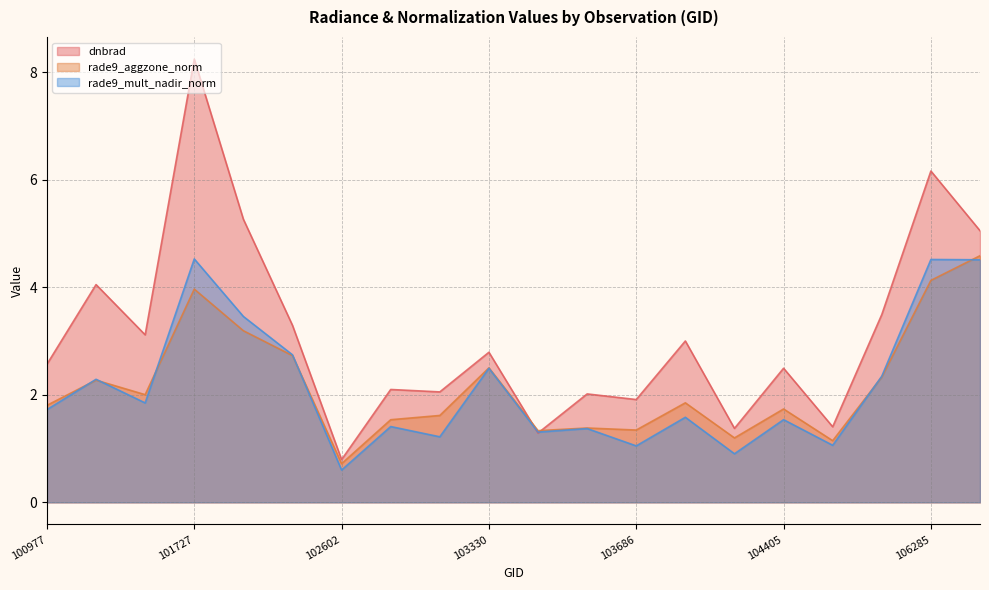

Does the chart have visible grid lines?

Yes